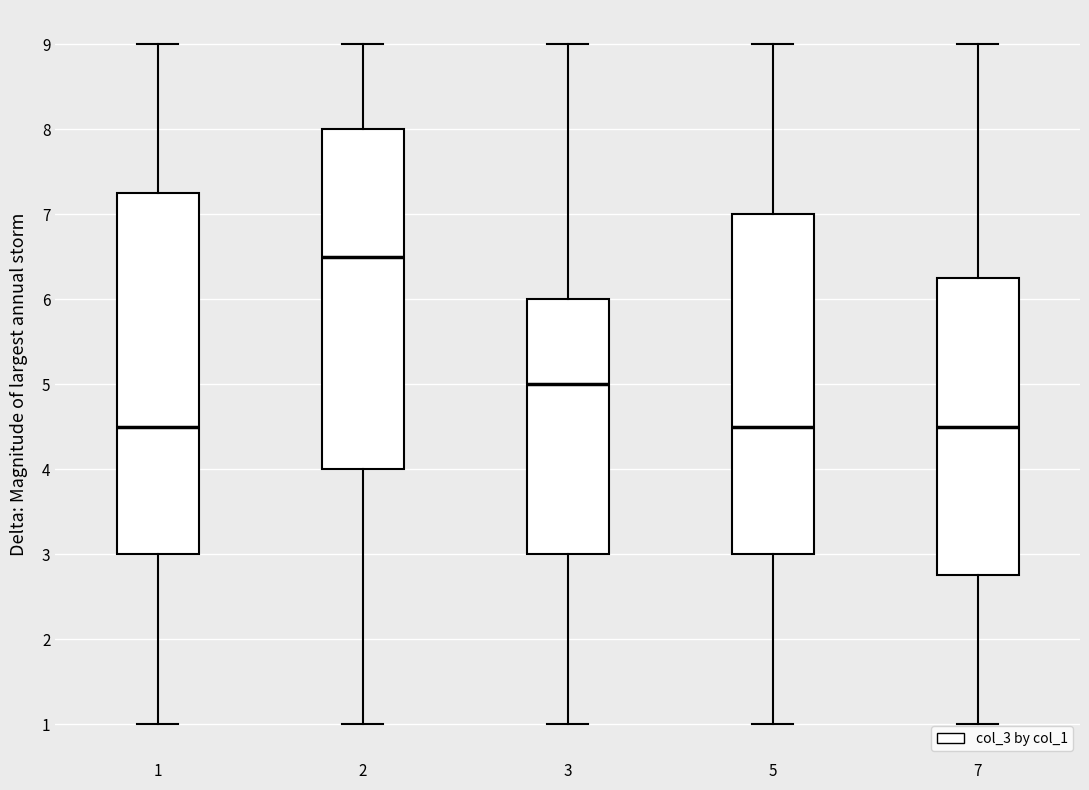

Which box is the tallest, from its lower edge to its upper edge?

1